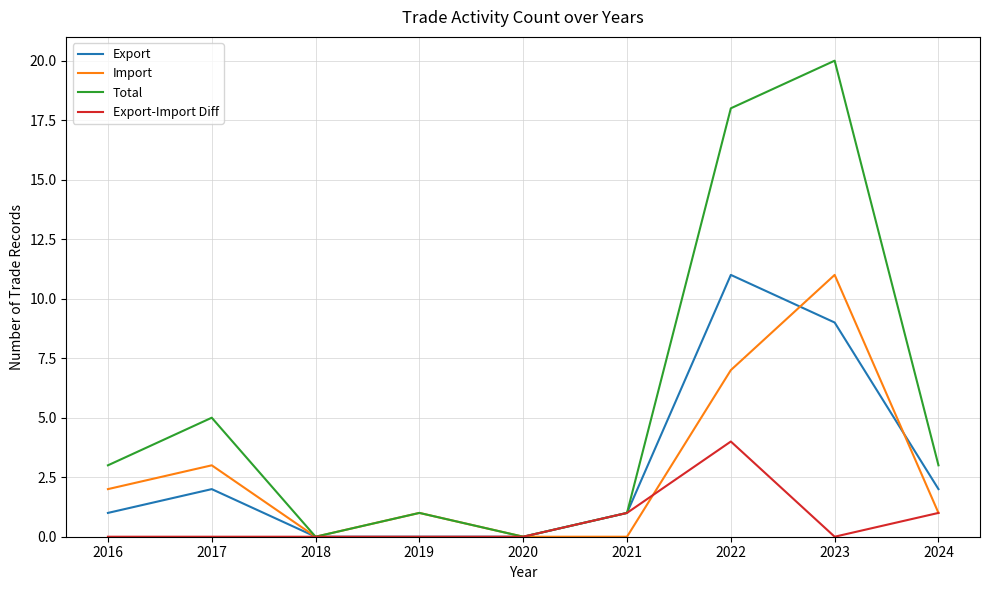

At 2017, list the series in order from smallest to largest.

Export-Import Diff, Export, Import, Total